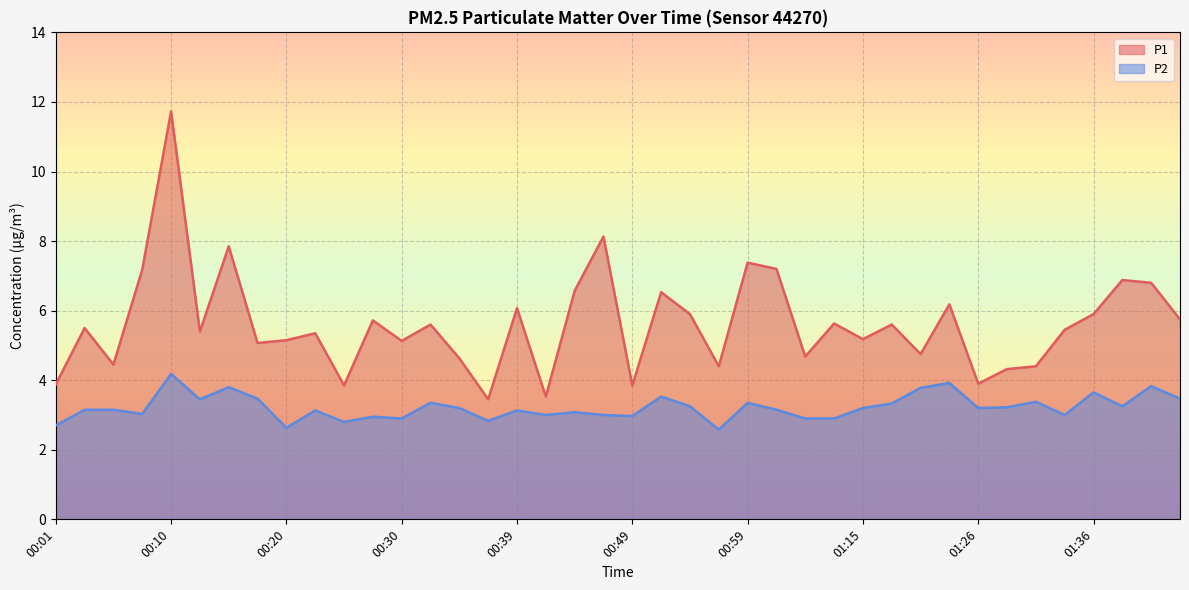

List the series in order of their peak value, highest first.

P1, P2